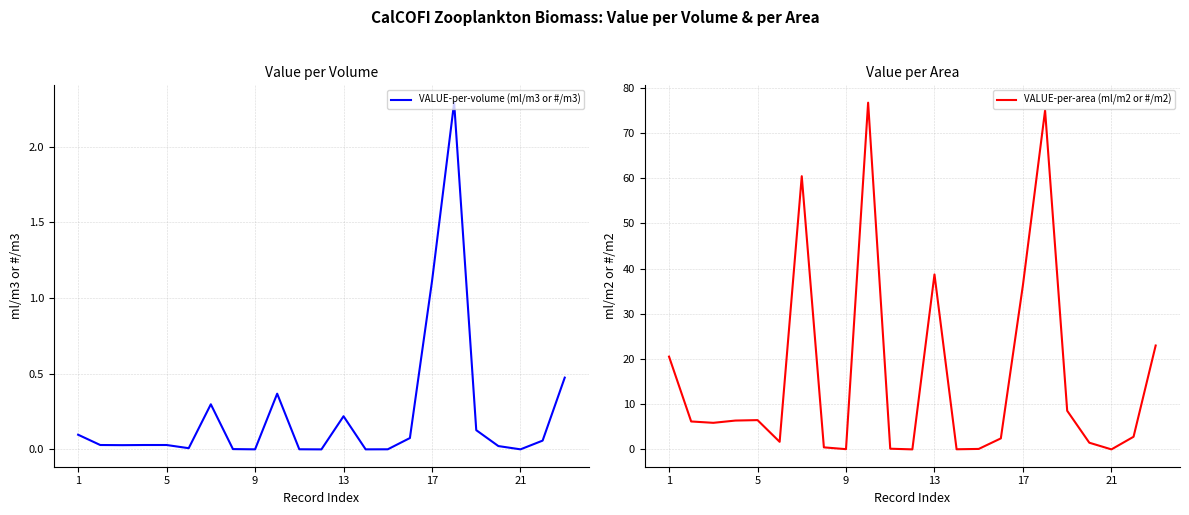

What is the sum of all VALUE-per-volume (ml/m3 or #/m3) values?

5.3